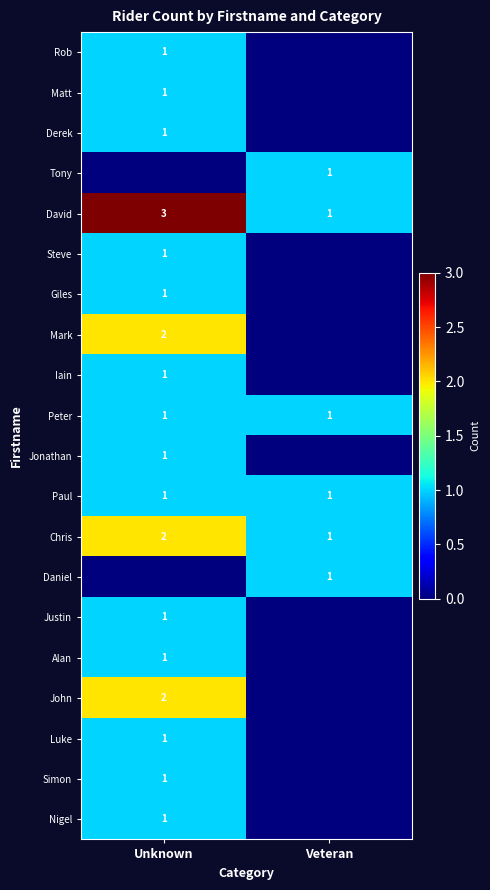

The value of Luke at Unknown is 1. True or false?

True